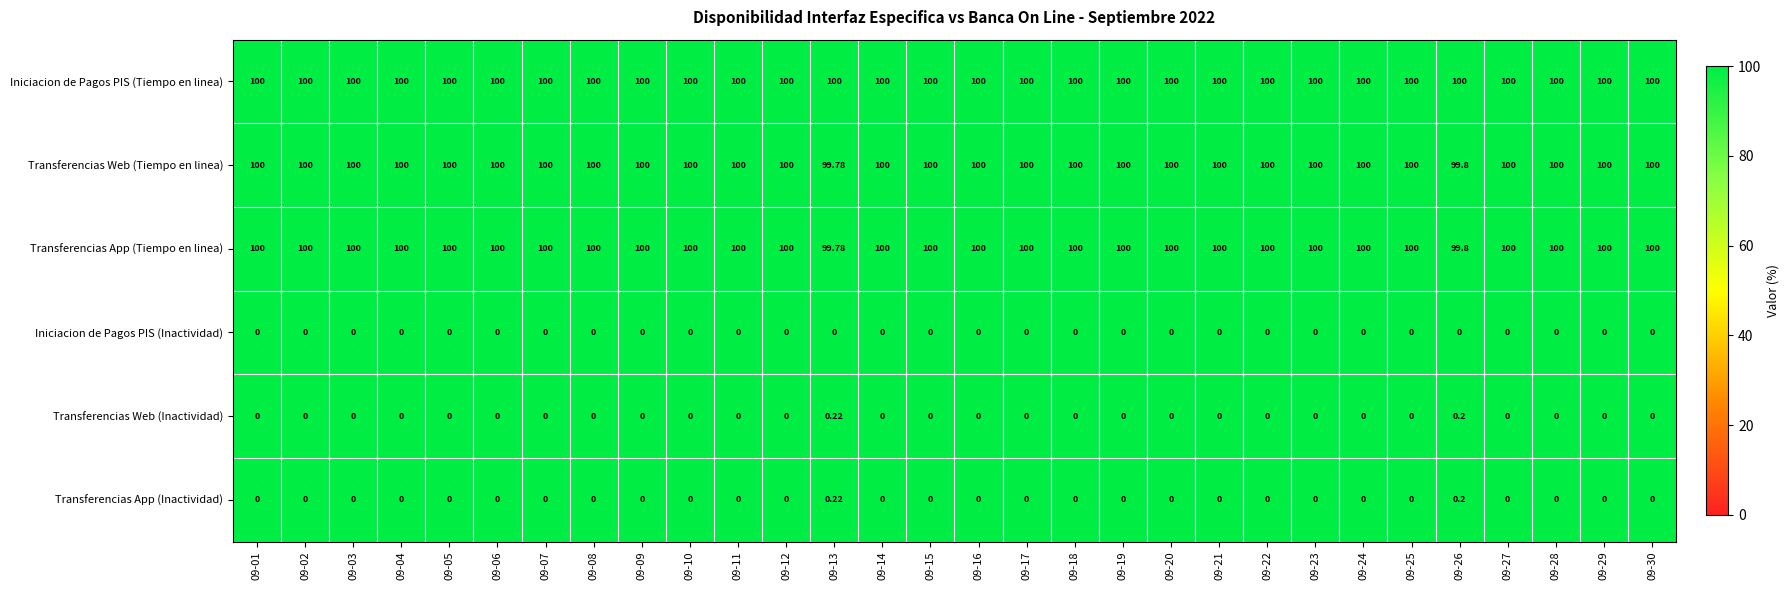

Which series has the largest total across all categories?

Iniciacion de Pagos PIS (Tiempo en linea)